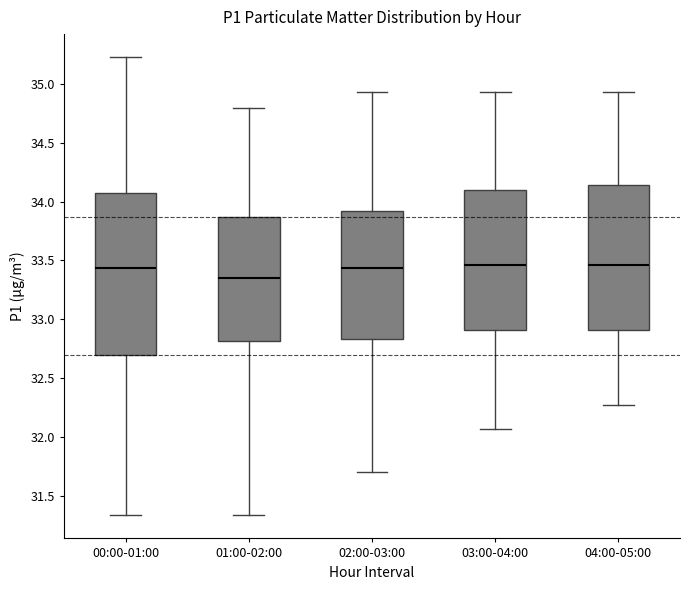

Reading left to right, read every box against the y-axis: the position of its median line, the range the box covers, and the ends of its whiskers. The values are not printed on the chart, so give them approximately, as read against the axis.

00:00-01:00: median 33.45, box 32.70 to 34.10, whiskers 31.35 to 35.25
01:00-02:00: median 33.35, box 32.80 to 33.85, whiskers 31.35 to 34.80
02:00-03:00: median 33.45, box 32.85 to 33.90, whiskers 31.70 to 34.95
03:00-04:00: median 33.45, box 32.90 to 34.10, whiskers 32.05 to 34.95
04:00-05:00: median 33.45, box 32.90 to 34.15, whiskers 32.25 to 34.95